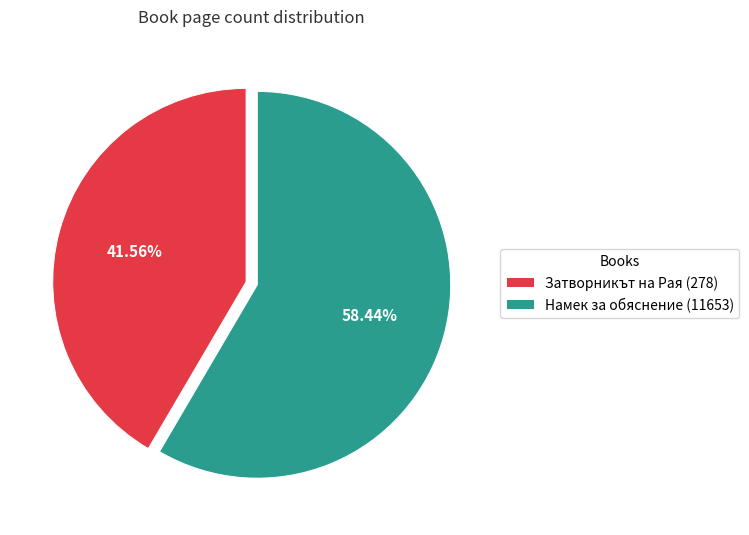

How many segments does this pie chart have?

2